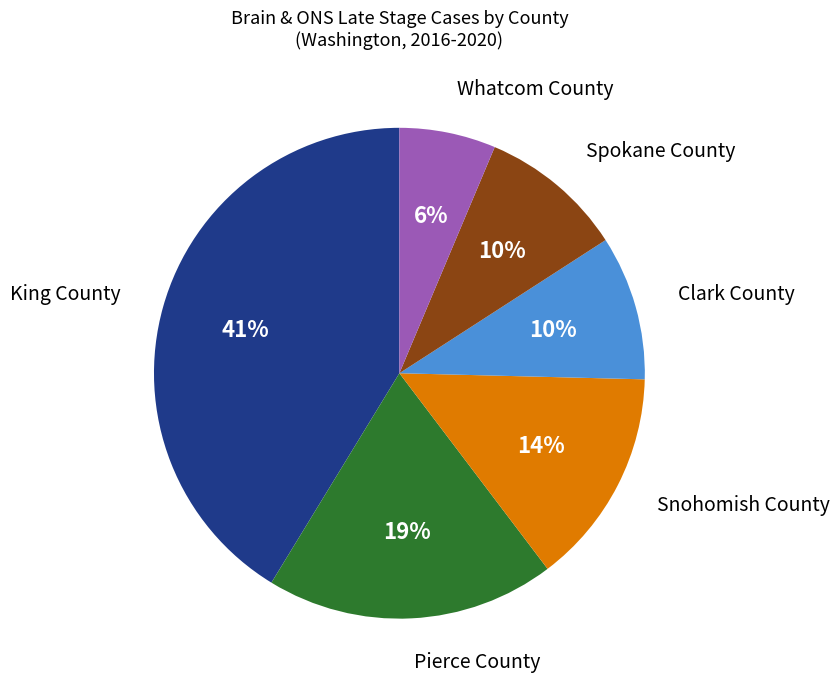

Is there a majority slice in this chart?

No